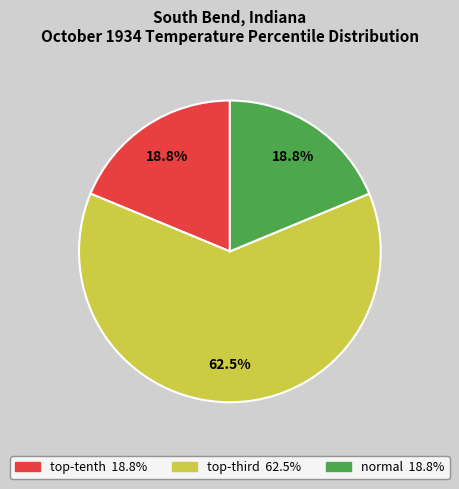

Is there a majority slice in this chart?

Yes